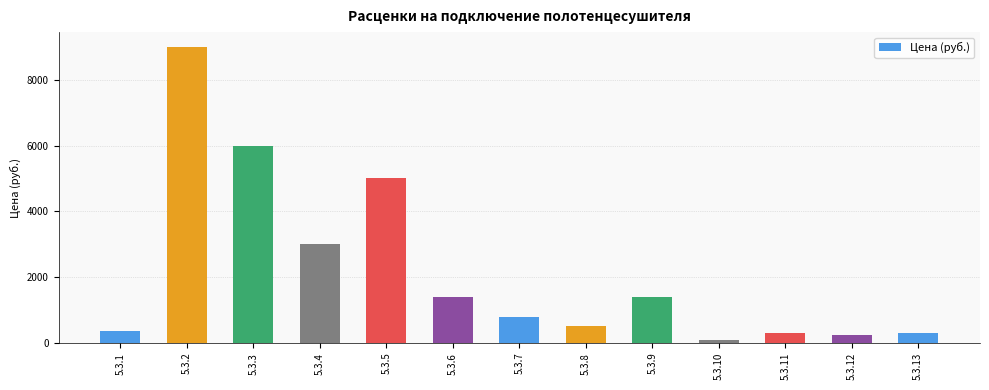

What is the ratio of the value at 5.3.9 to the value at 5.3.1?

4.0